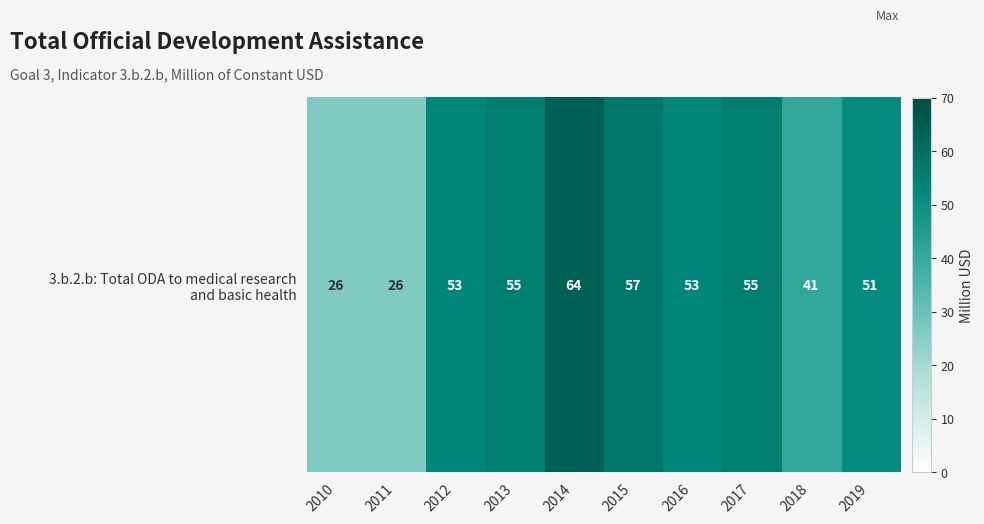

Count the number of data series in this chart.

1